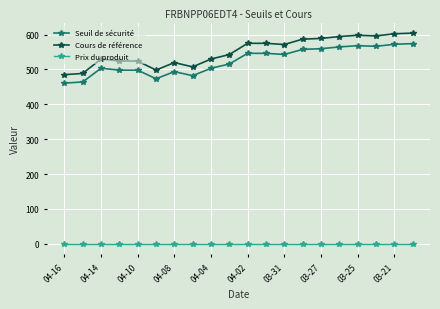

How many values in the Cours de référence series exceed 571?

10